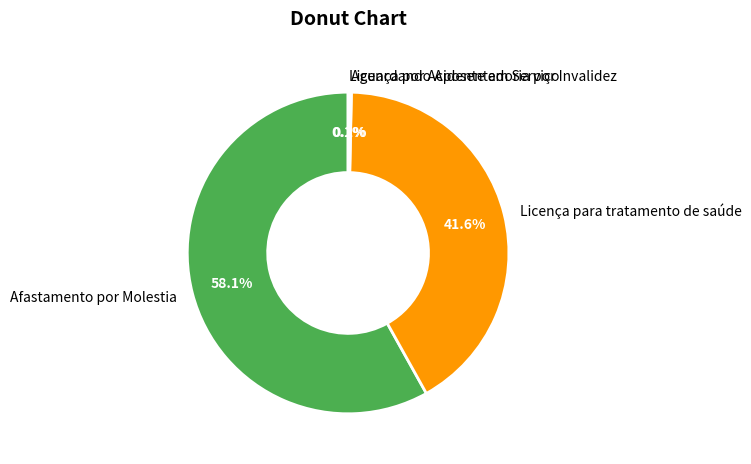

What portion of the pie excludes Licença para tratamento de saúde?

58.4%